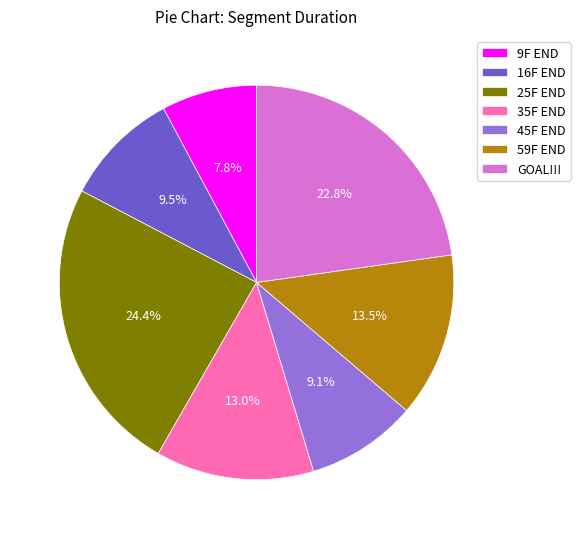

What is the ratio of the value at 16F END to the value at 25F END?

0.4